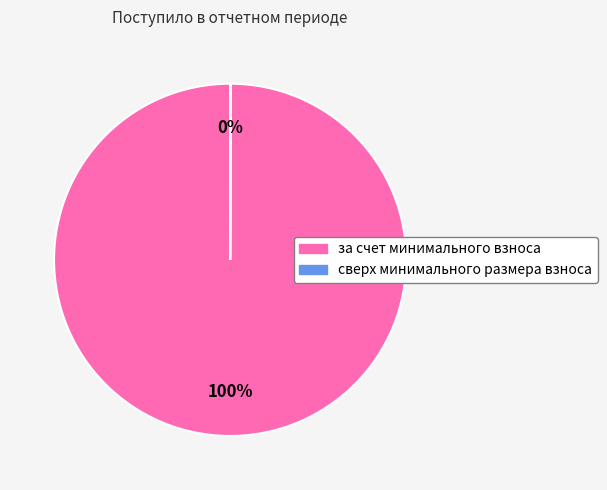

To the nearest percent, what is the average slice percentage?

50%